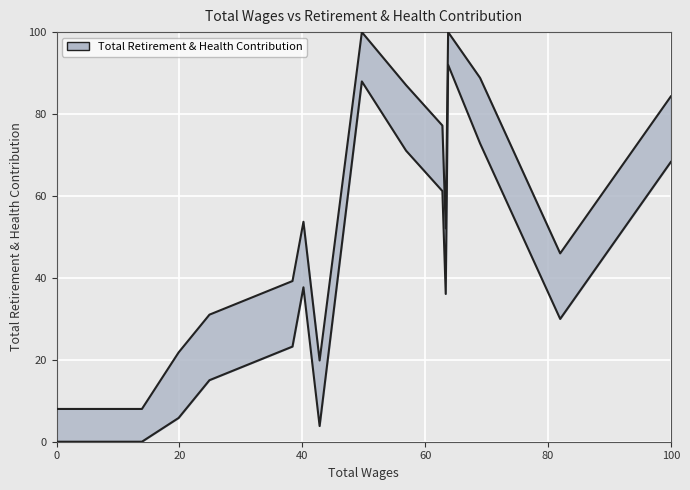

How many lines are shown in the chart?

1